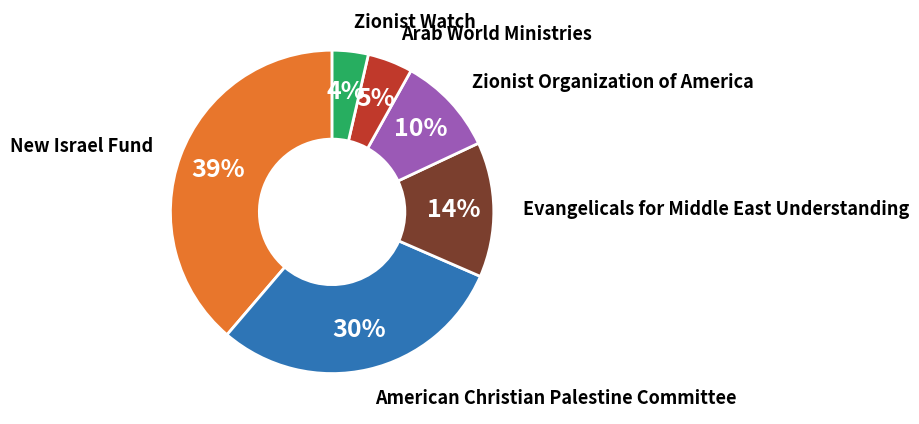

Is there any slice that represents more than half of the pie?

No